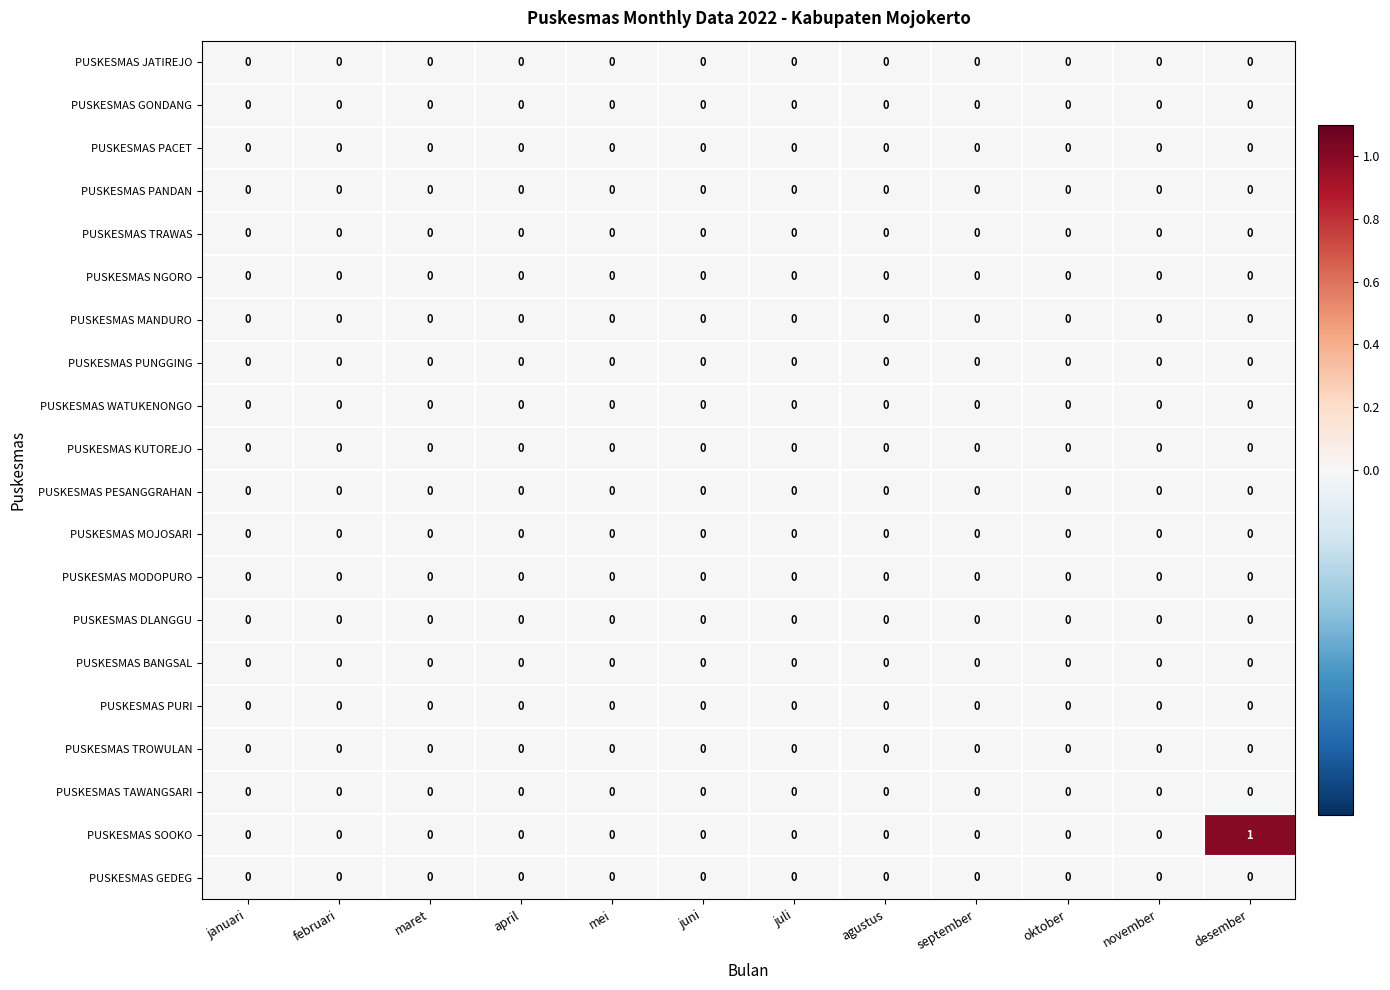

Which series has the largest total across all categories?

PUSKESMAS SOOKO